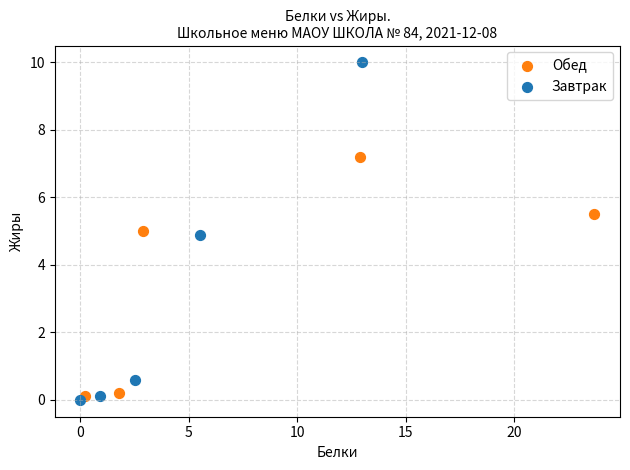

What are all the series names shown in the legend?

Обед, Завтрак